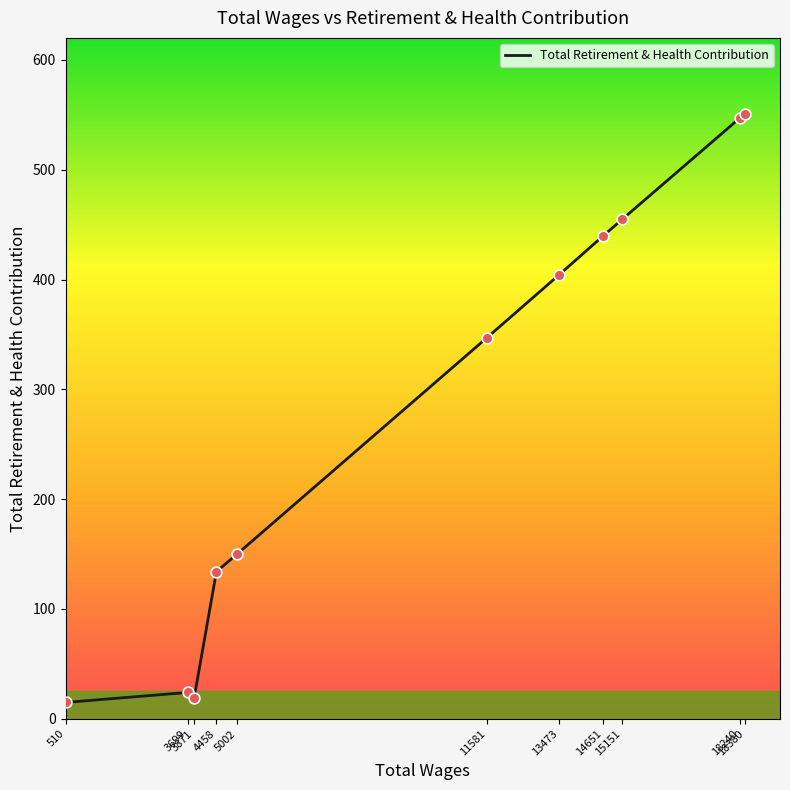

What is the change in value from 11581 to 18380?

+204